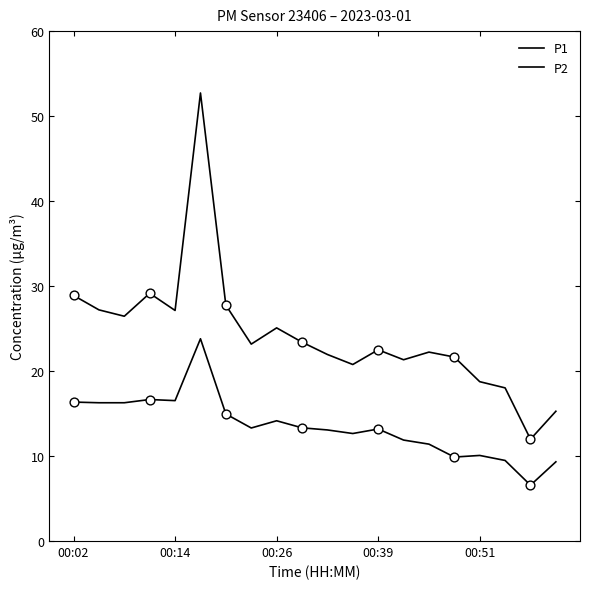

Is this an area chart (filled region under the line)?

No